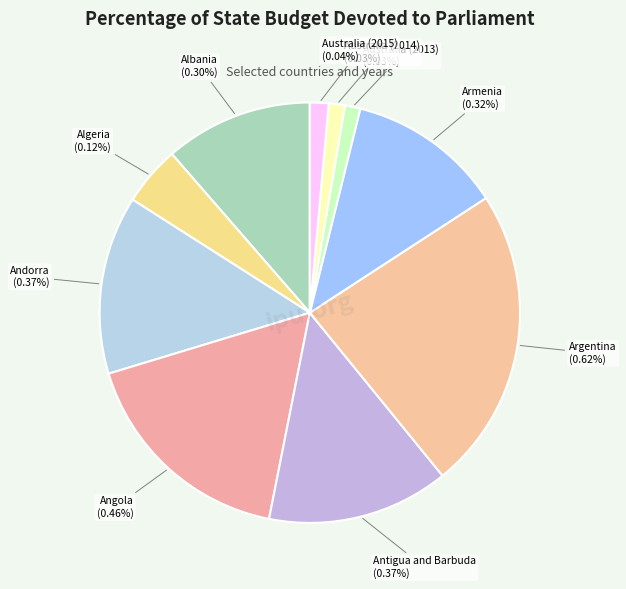

To the nearest percent, what portion does Australia (2013) represent?

1%